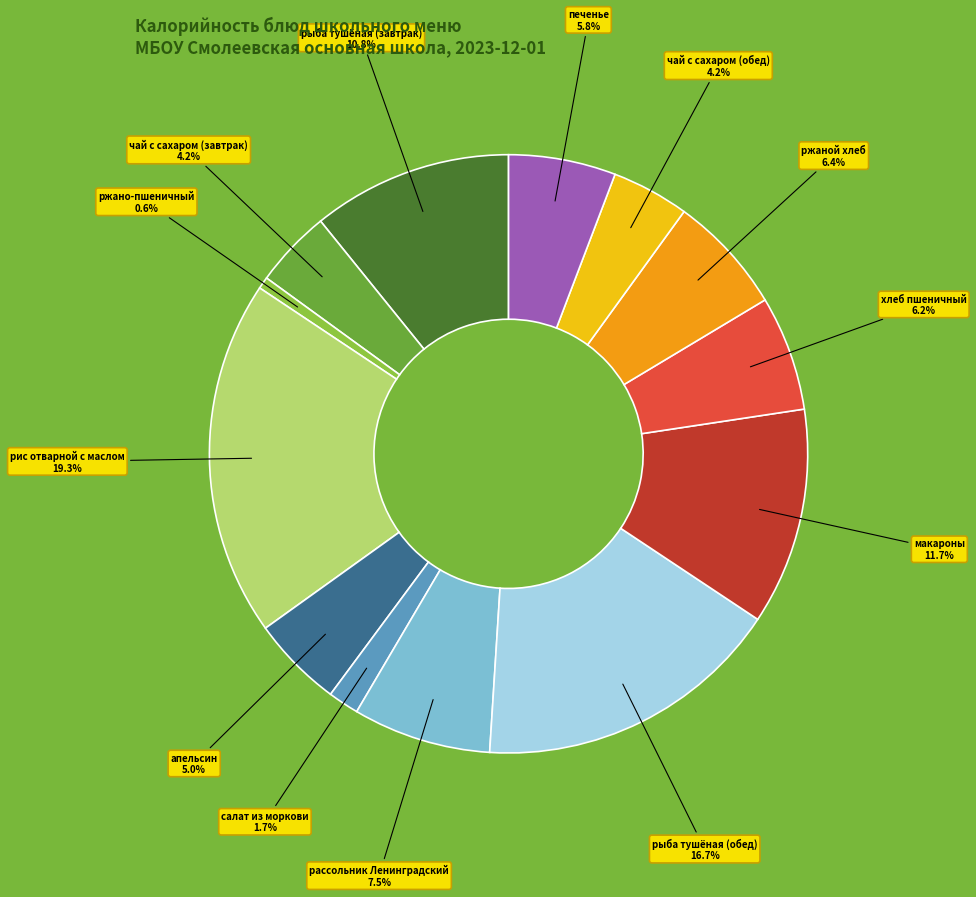

Is there a majority slice in this chart?

No